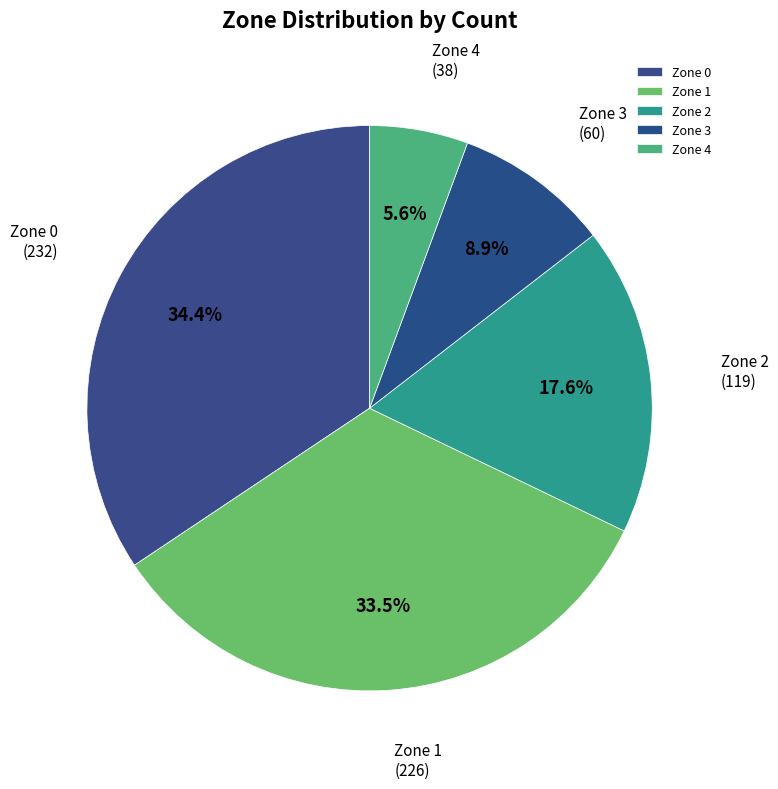

Does Zone 0 represent more than half of the total?

No